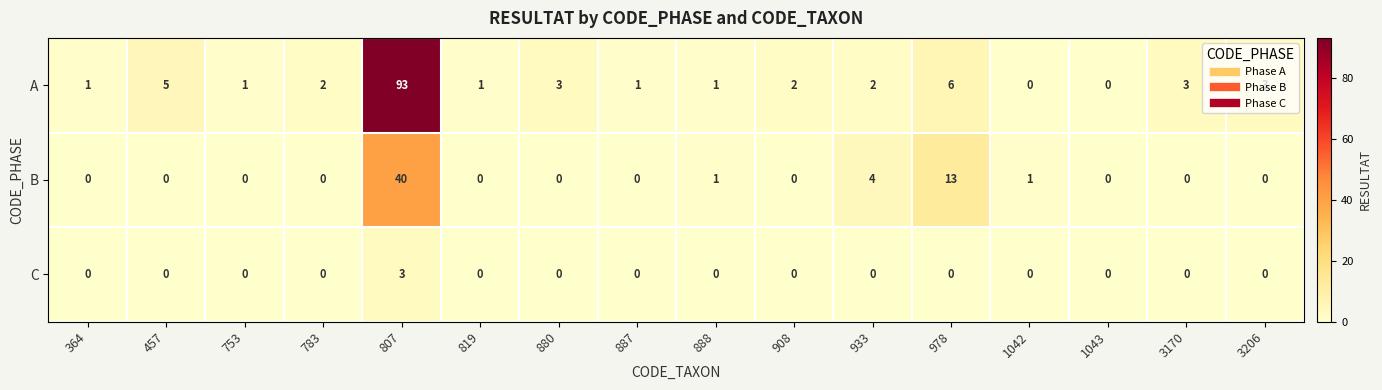

What is the difference between the maximum and second lowest values in the C series?

3